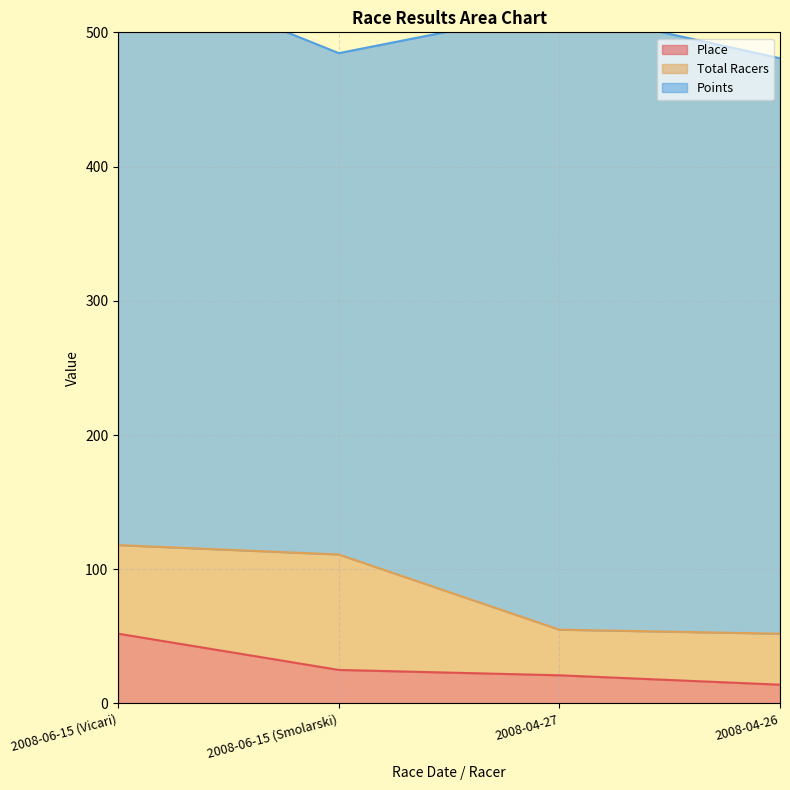

Does the chart have visible grid lines?

Yes